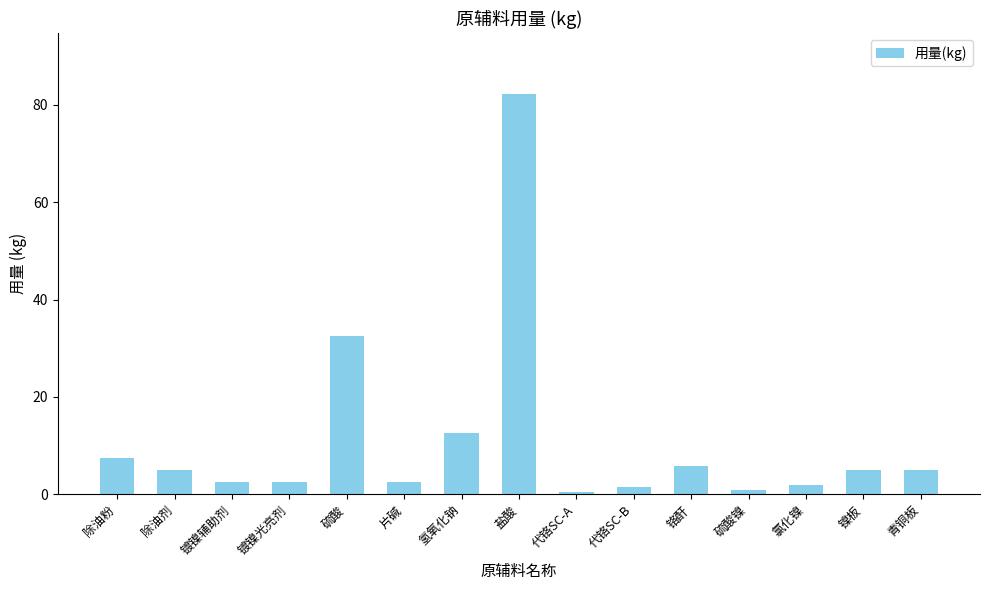

Does the chart contain any negative values?

No